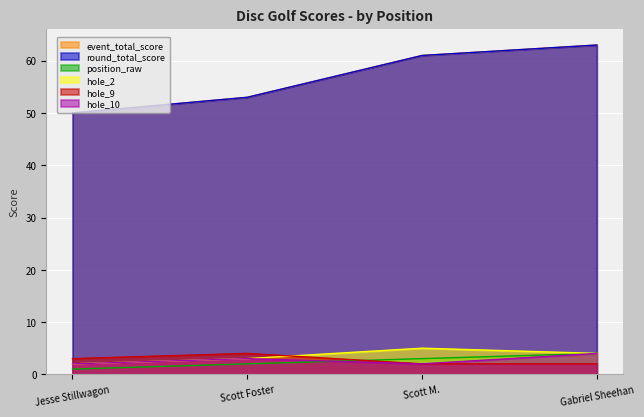

Which has a higher value, Jesse Stillwagon or Scott M.?

Scott M.